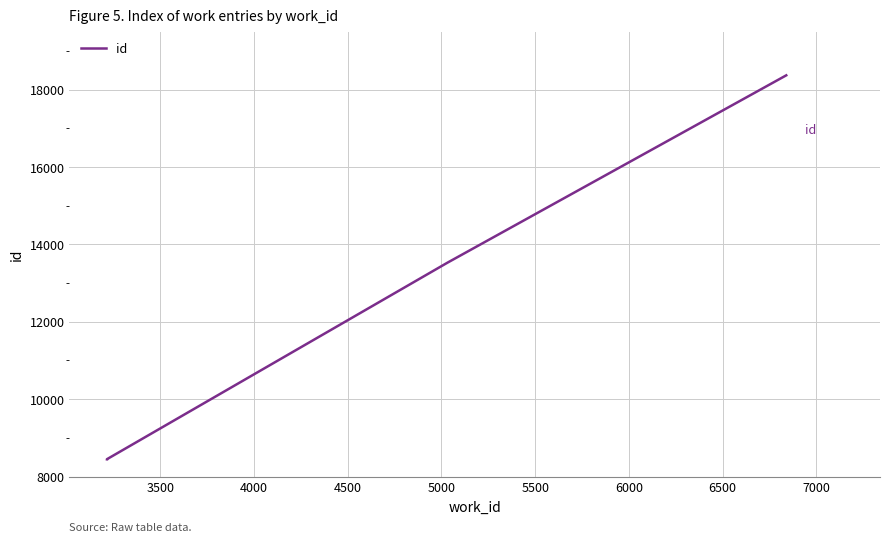

Reading left to right, what are all the values shown in this chart?

8447	8449	13524	18368